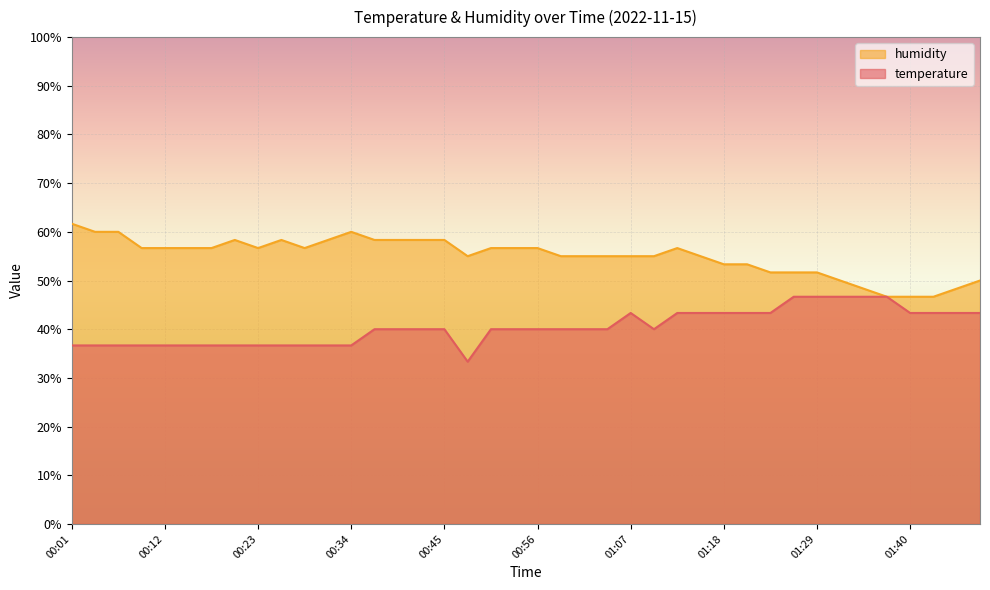

Reading right to left, list all the values displayed in this chart.

temperature: 01:48=43.3	01:45=43.3	01:42=43.3	01:40=43.3	01:37=46.7	01:34=46.7	01:31=46.7	01:29=46.7	01:26=46.7	01:23=43.3	01:20=43.3	01:18=43.3	01:15=43.3	01:12=43.3	01:09=40.0	01:07=43.3	01:04=40.0	01:01=40.0	00:59=40.0	00:56=40.0	00:53=40.0	00:50=40.0	00:48=33.3	00:45=40.0	00:42=40.0	00:39=40.0	00:37=40.0	00:34=36.7	00:31=36.7	00:28=36.7	00:26=36.7	00:23=36.7	00:20=36.7	00:17=36.7	00:15=36.7	00:12=36.7	00:09=36.7	00:06=36.7	00:04=36.7	00:01=36.7
humidity: 01:48=50.0	01:45=48.3	01:42=46.7	01:40=46.7	01:37=46.7	01:34=48.3	01:31=50.0	01:29=51.7	01:26=51.7	01:23=51.7	01:20=53.3	01:18=53.3	01:15=55.0	01:12=56.7	01:09=55.0	01:07=55.0	01:04=55.0	01:01=55.0	00:59=55.0	00:56=56.7	00:53=56.7	00:50=56.7	00:48=55.0	00:45=58.3	00:42=58.3	00:39=58.3	00:37=58.3	00:34=60.0	00:31=58.3	00:28=56.7	00:26=58.3	00:23=56.7	00:20=58.3	00:17=56.7	00:15=56.7	00:12=56.7	00:09=56.7	00:06=60.0	00:04=60.0	00:01=61.7